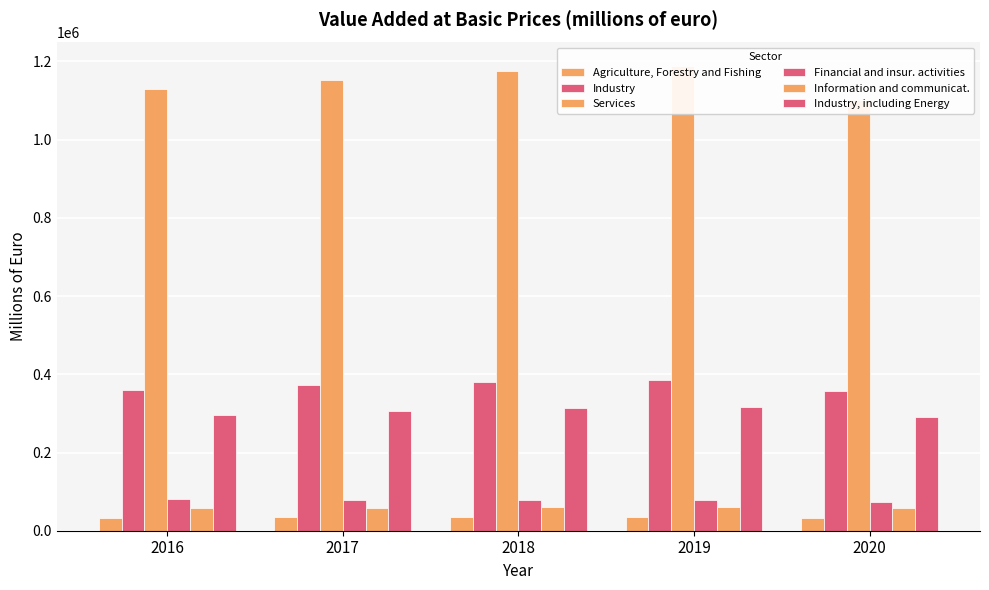

At 2019, list the series in order from smallest to largest.

Agriculture, Forestry and Fishing, Information and communicat., Financial and insur. activities, Industry, including Energy, Industry, Services